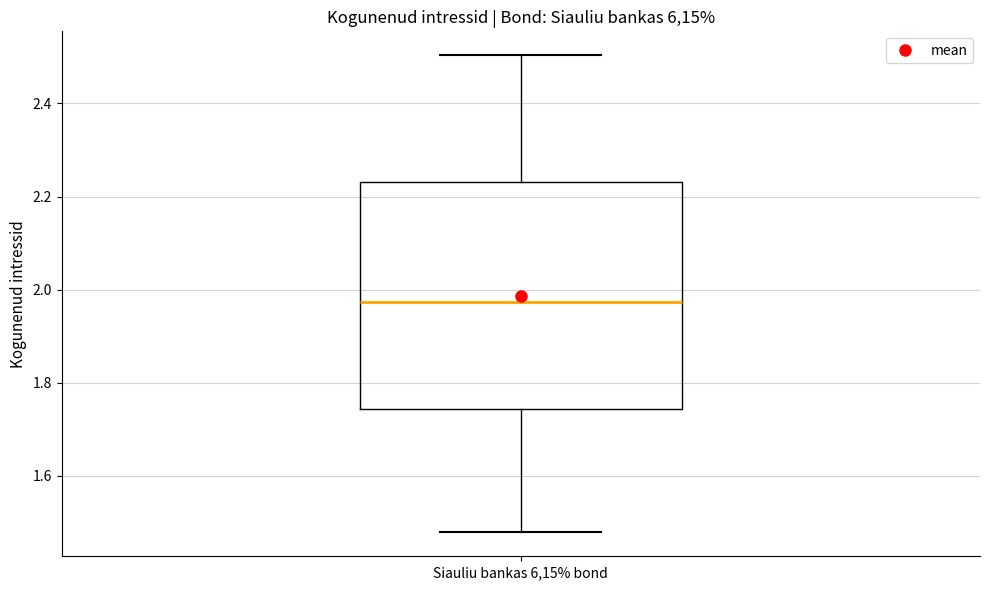

Transcribe this box plot: give where the median line is, the range the box spans, and where the two whiskers end, as read against the y-axis. The values are not printed on the chart, so give them approximately, as read against the axis.

median 1.98, box 1.74 to 2.24, whiskers 1.48 to 2.50